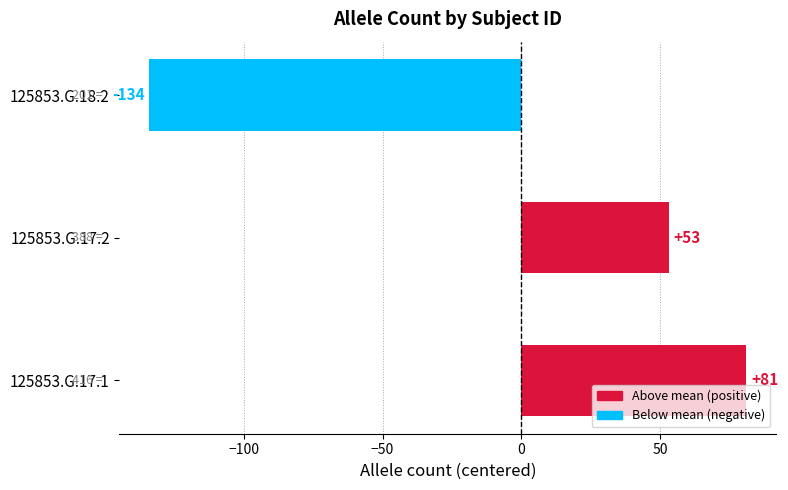

How many negative values are there?

1